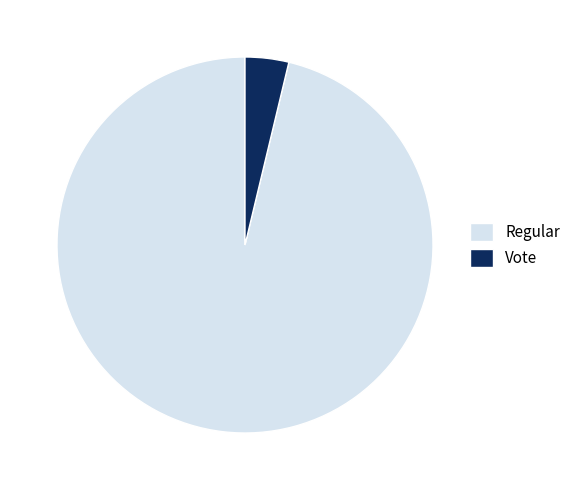

True or false: Regular accounts for 96% of the total.

True